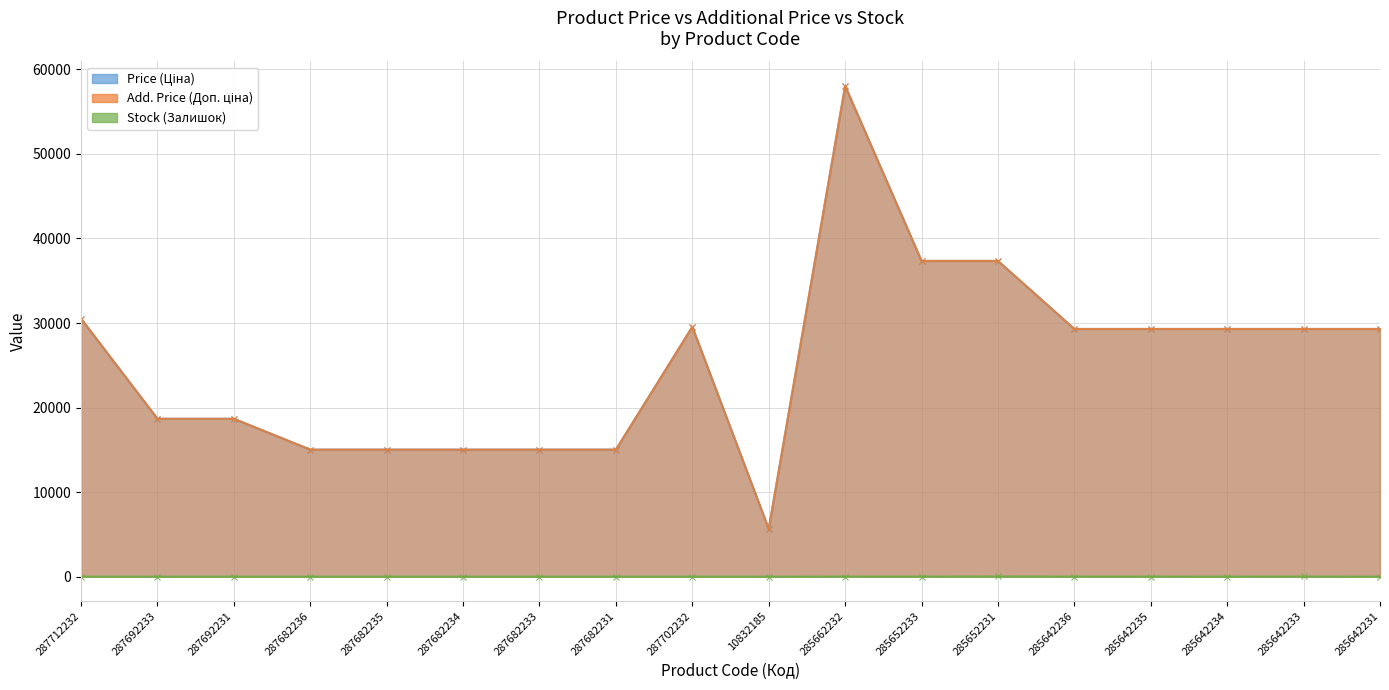

True or false: Price (Ціна) has more than 2 interior local peaks.

False